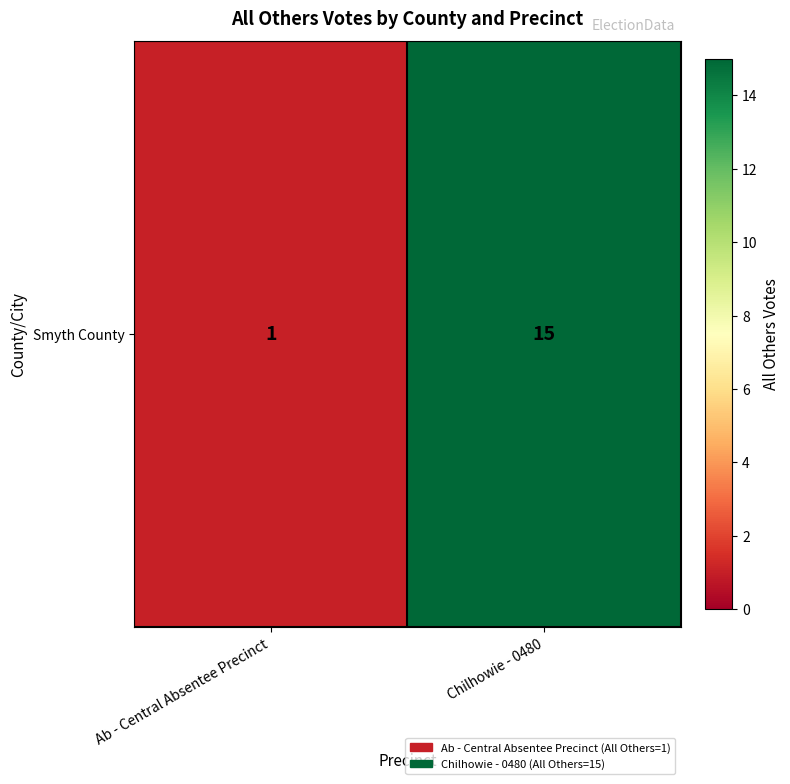

What is the sum of all values?

16